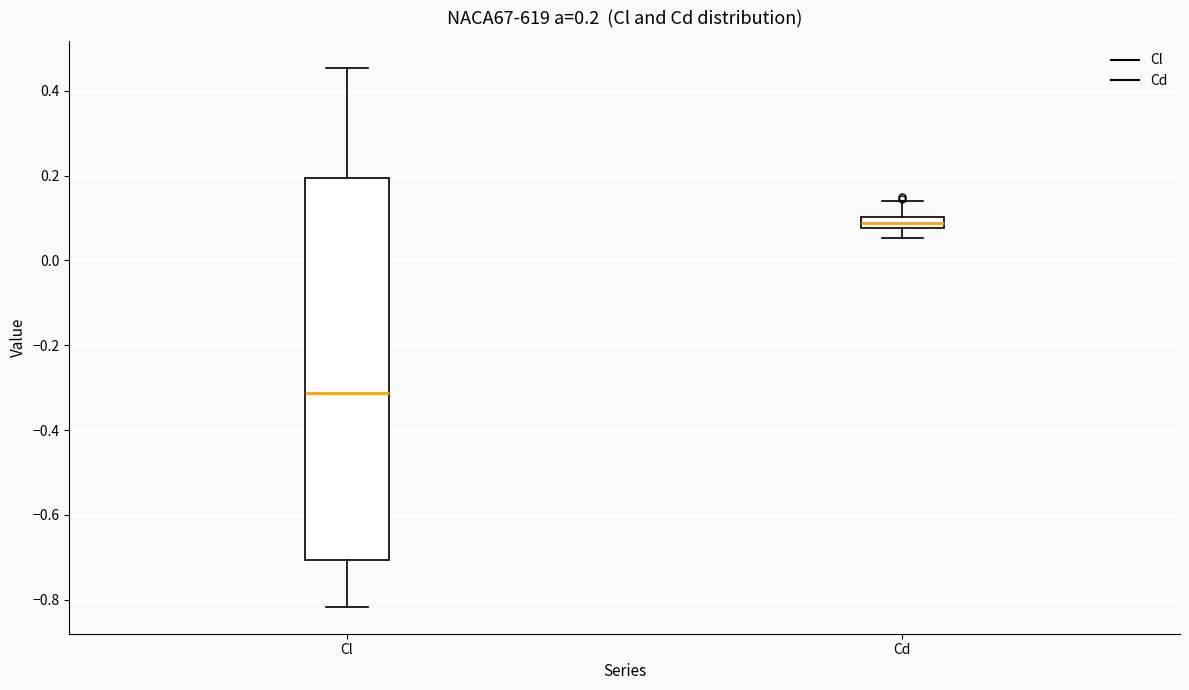

Which box's median line is the highest?

Cd